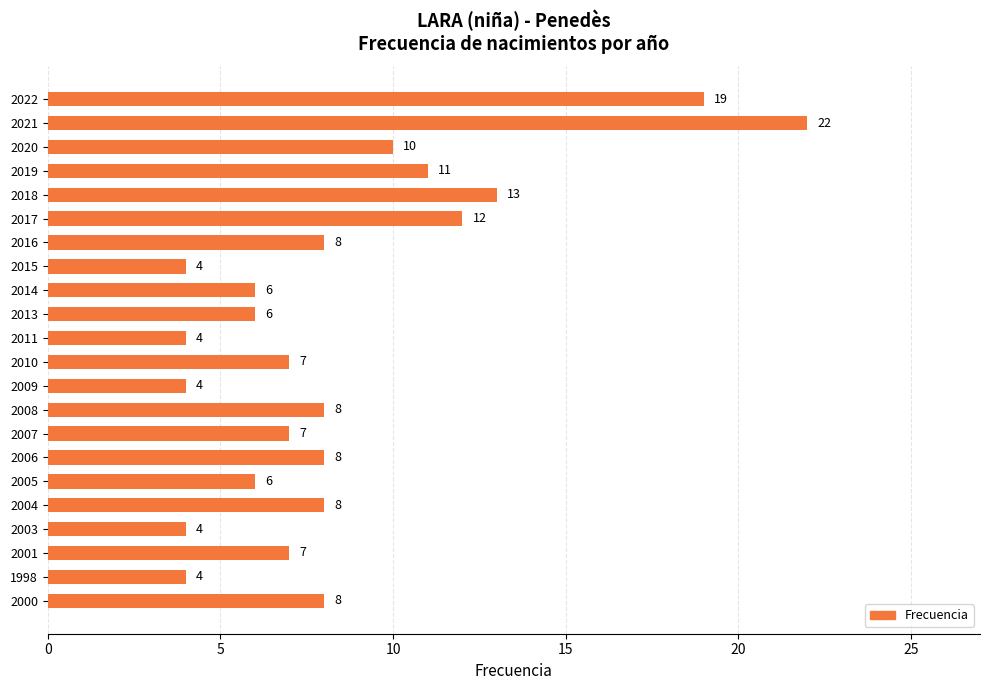

What is the maximum value shown in the chart?

22